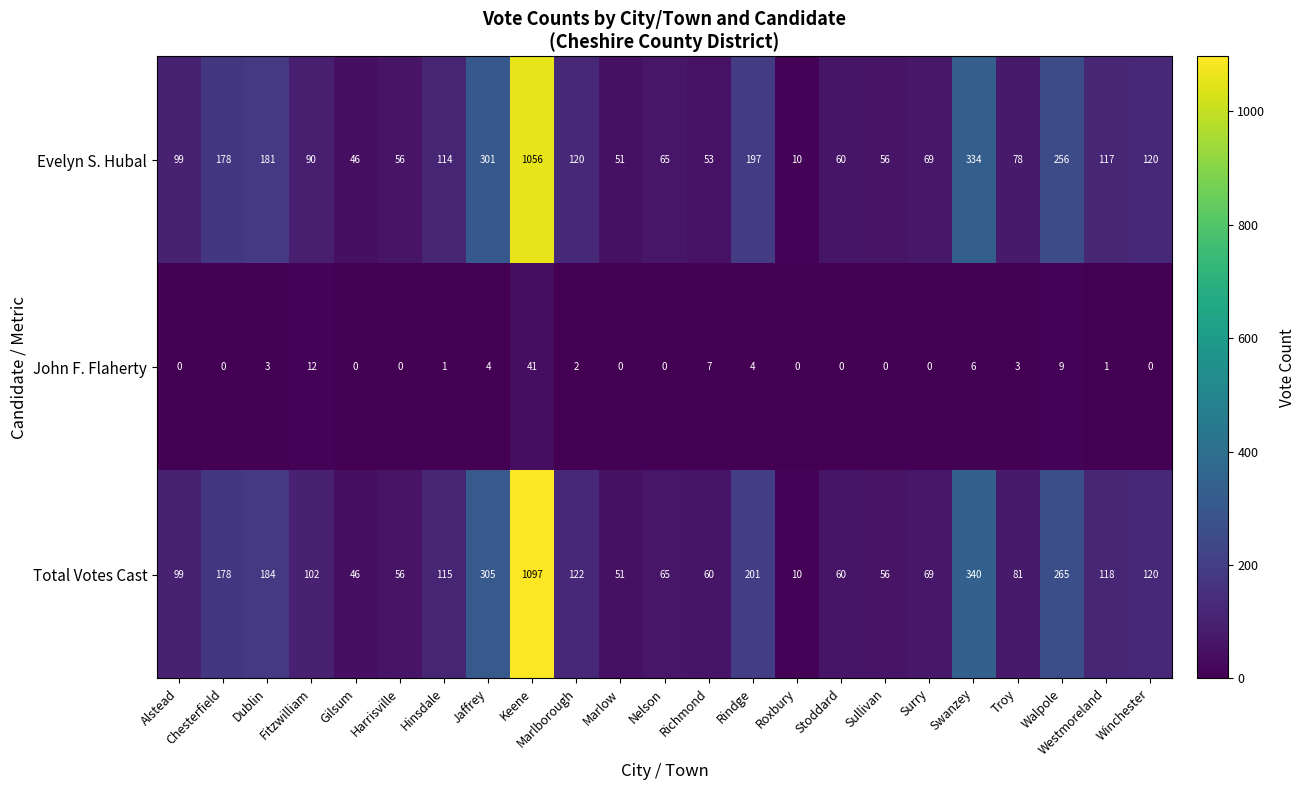

What is the average value of the Total Votes Cast series?

165